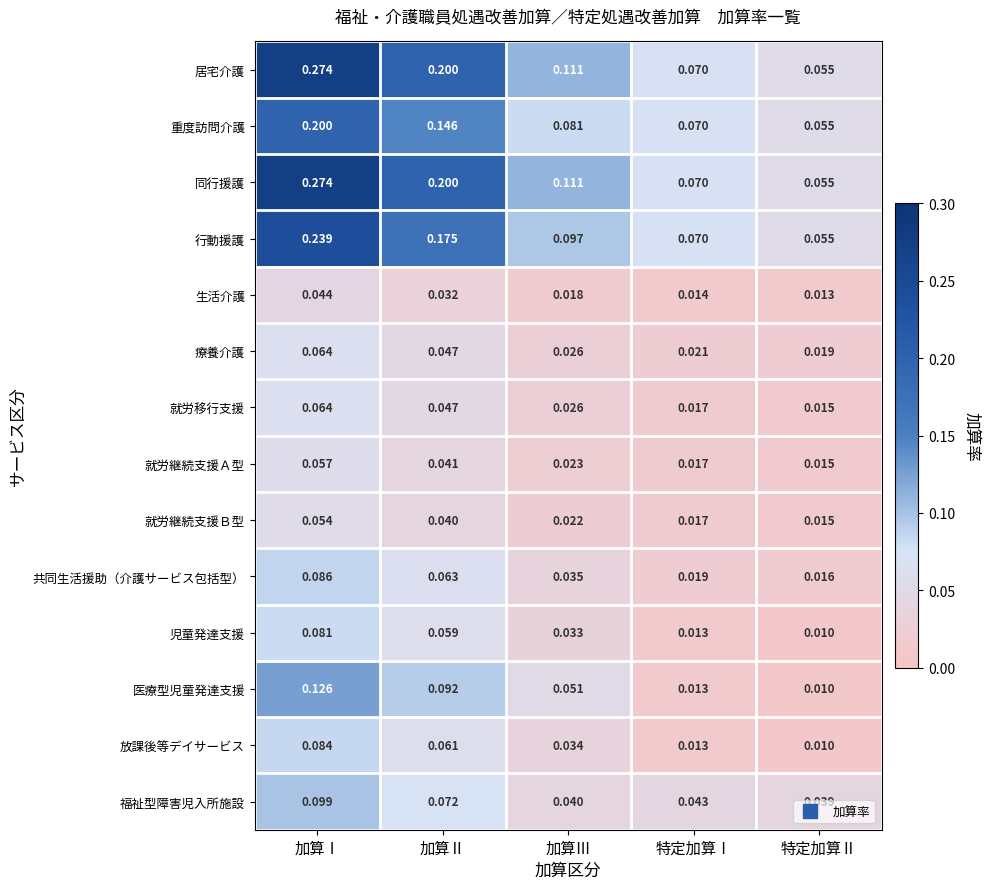

Is the value of 医療型児童発達支援 at 特定加算Ⅱ greater than the value of 同行援護 at 特定加算Ⅱ?

No